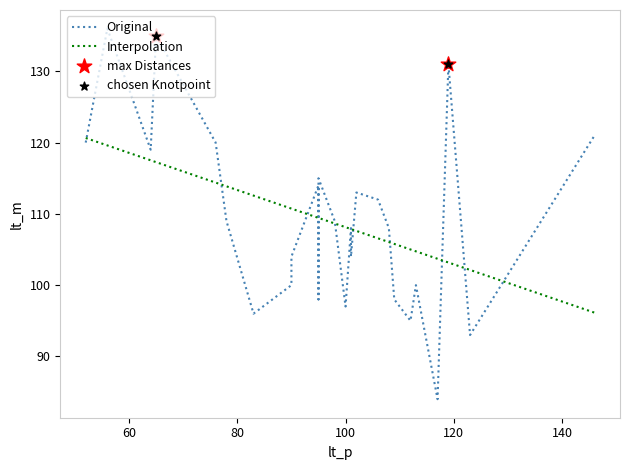

What is the minimum value for Interpolation?

96.1